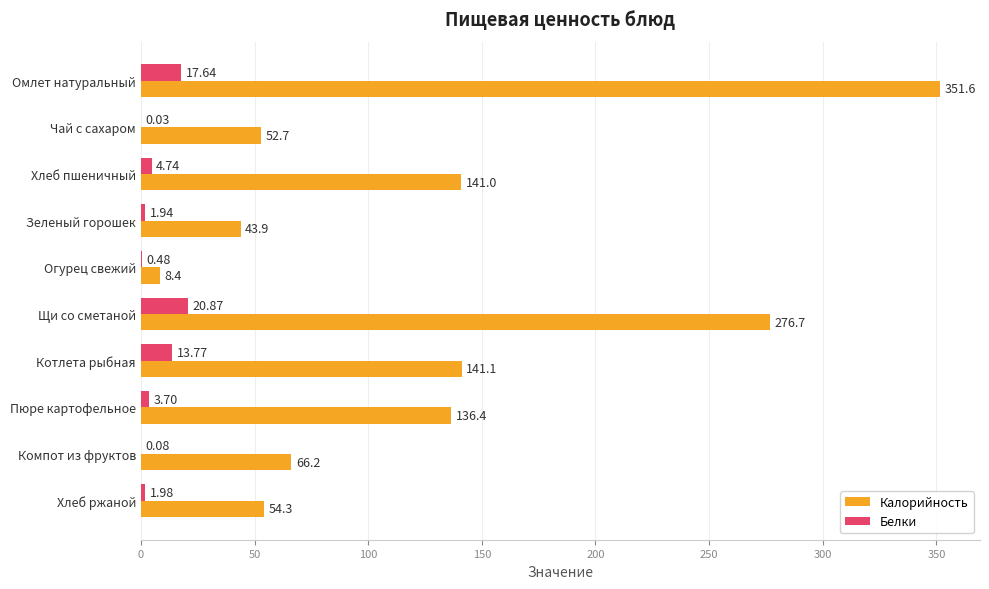

What is the sum of all Белки values?

65.2